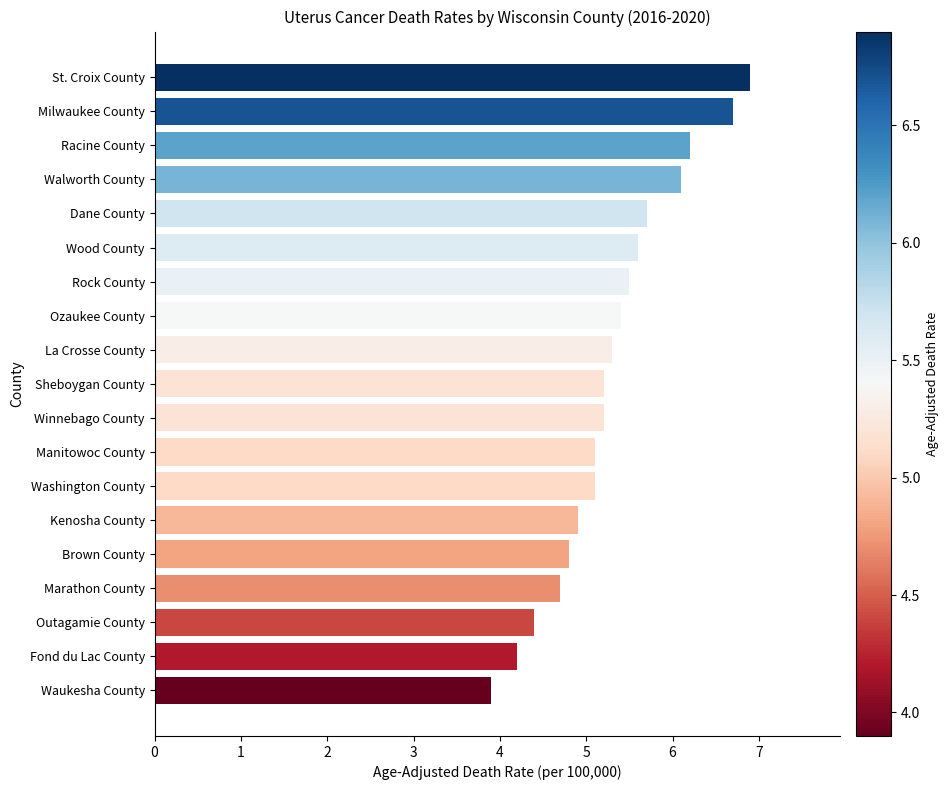

What value does the data have at Racine County?

6.2